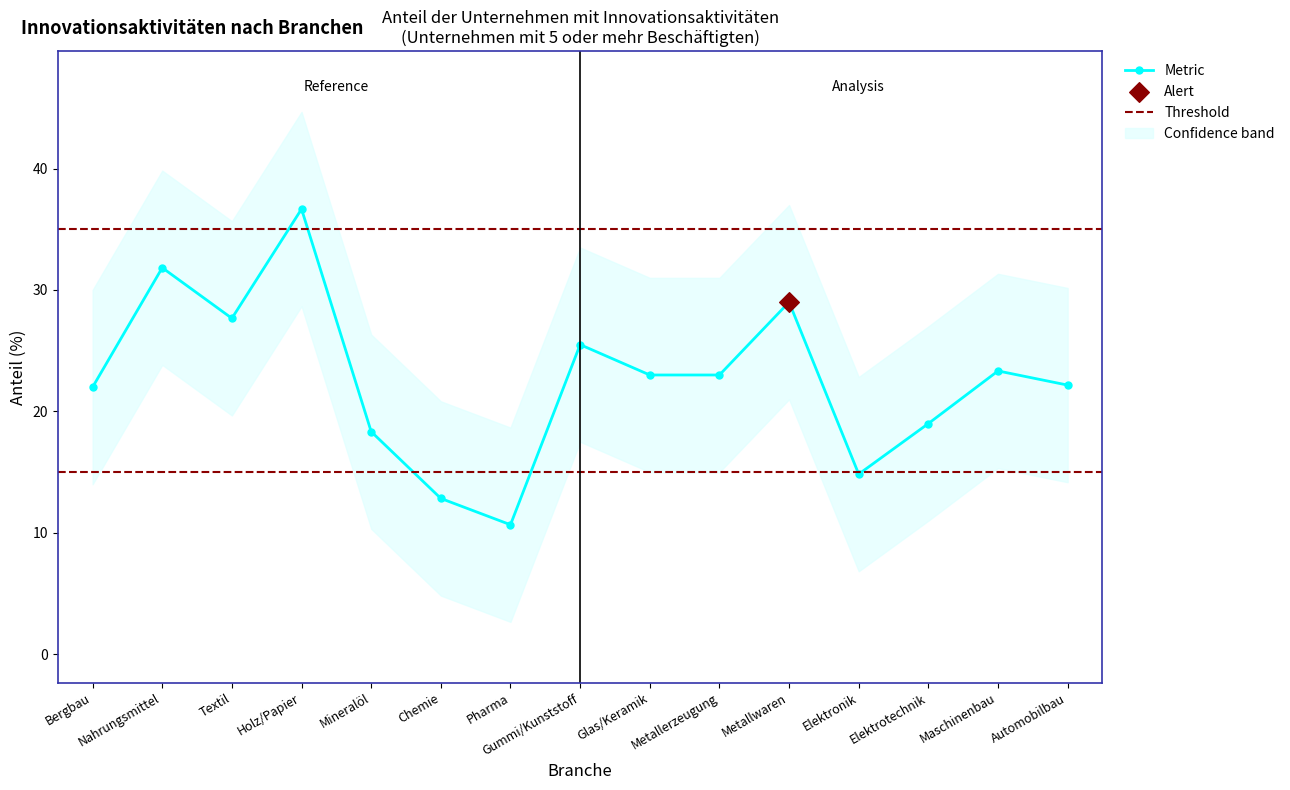

What is the value of the Metric point at the 12th from the left?

14.8